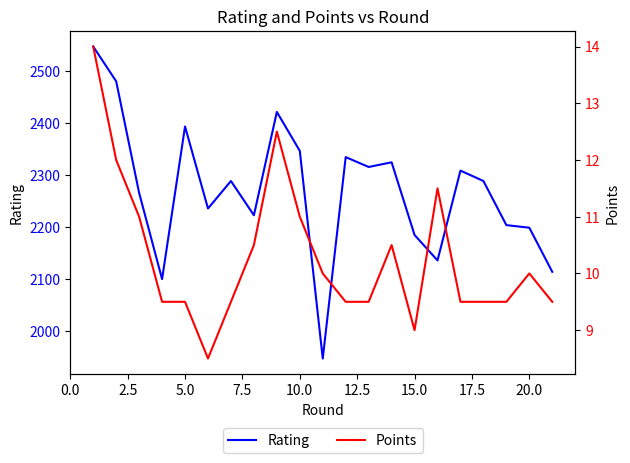

Count the number of data series in this chart.

2